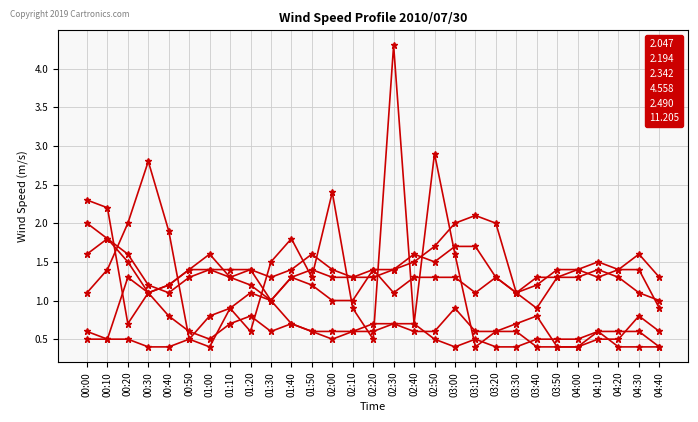

How many lines are shown in the chart?

6